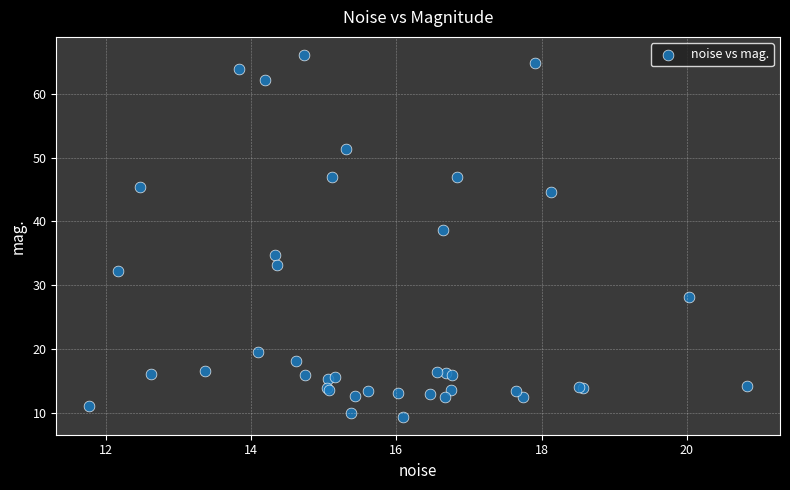

What Y value in the scatter plot is closest to 37?

38.7